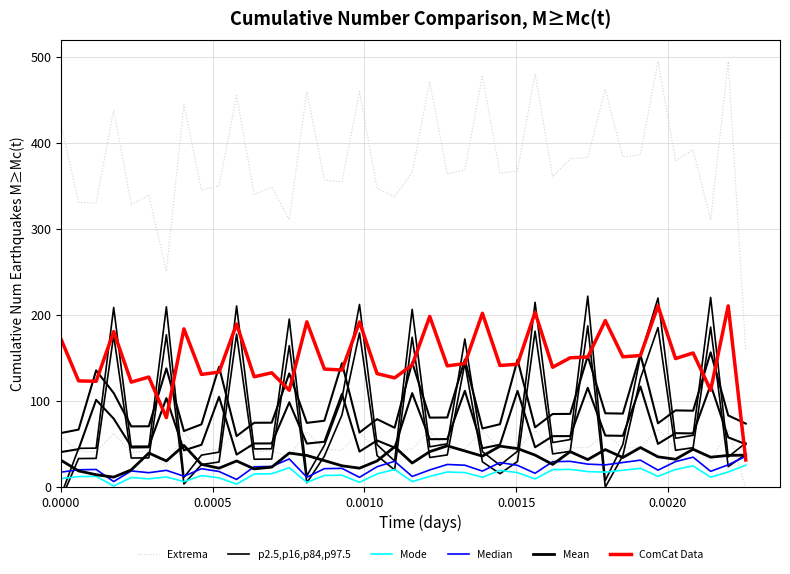

What is the lowest value of the Median series?

6.0